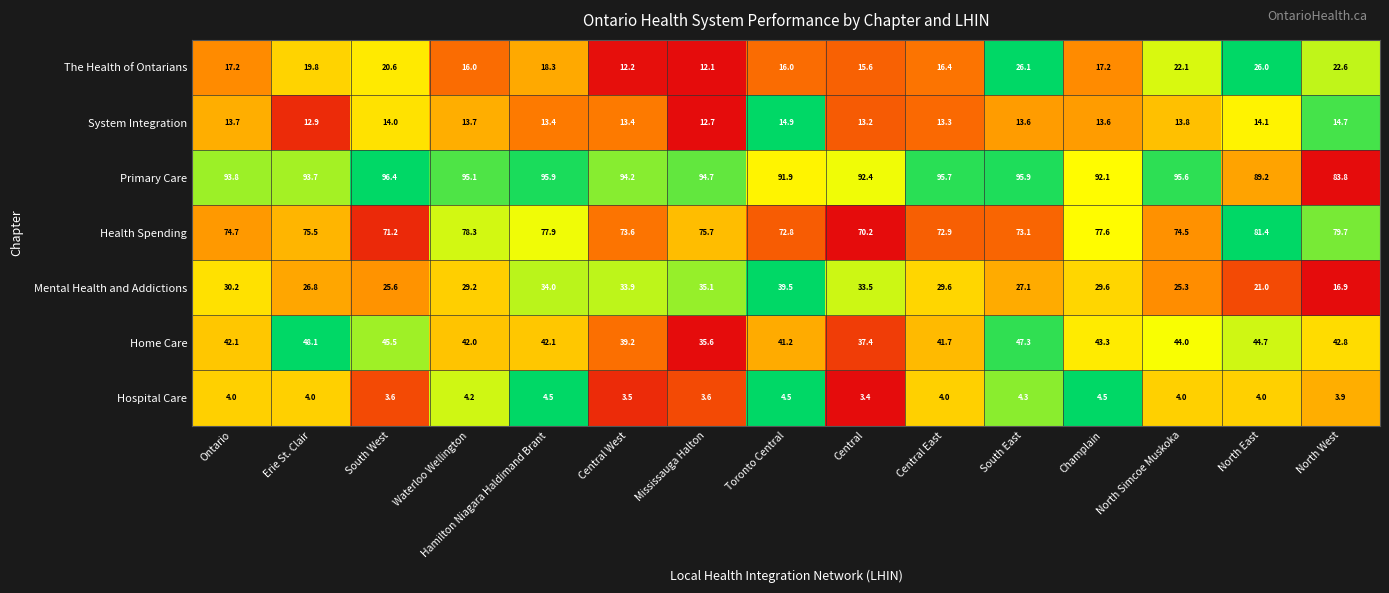

Which label corresponds to the largest value in the chart?

South West